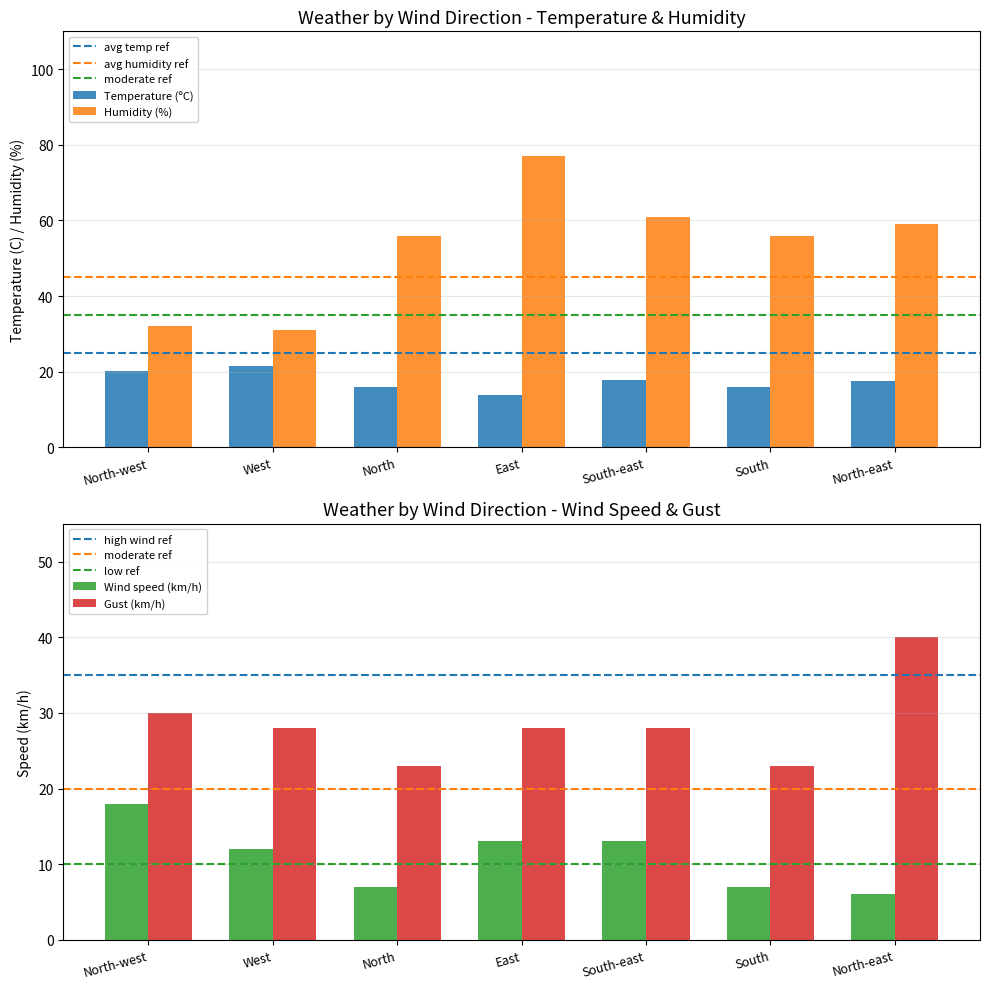

How many bars are there in each group?

4